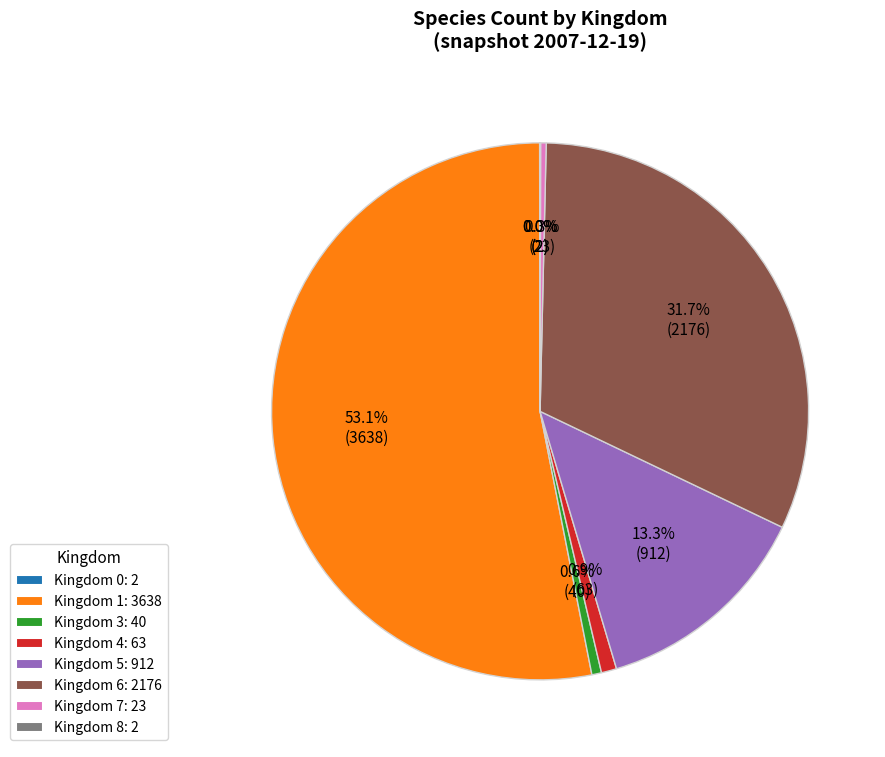

Is the sum of Kingdom 3: 40 and Kingdom 1: 3638 greater than half?

Yes